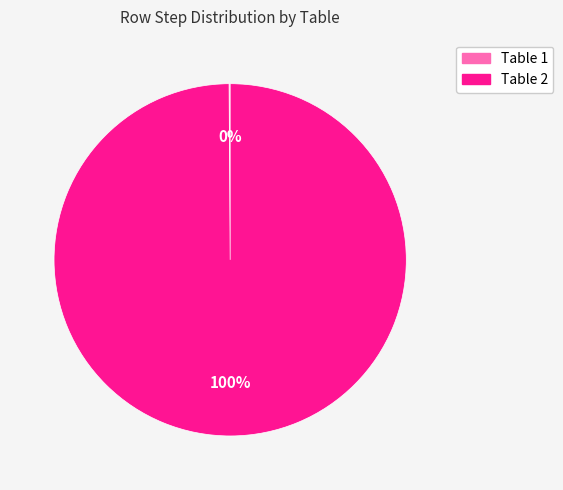

Which category has the biggest portion of the pie?

Table 2